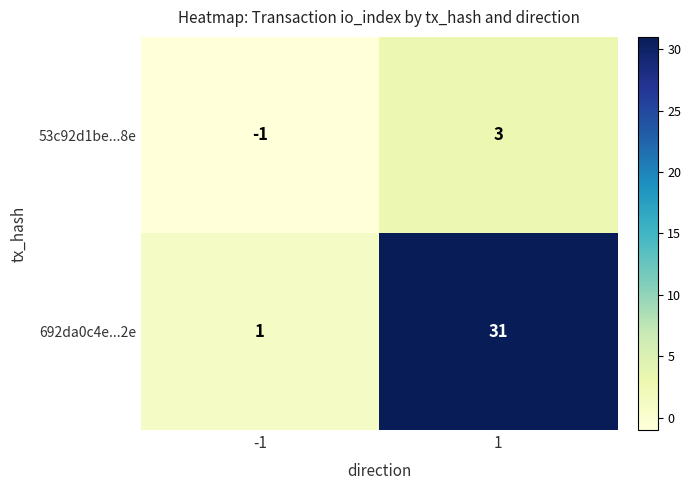

What is the spread (max minus min) of values at 1?

28